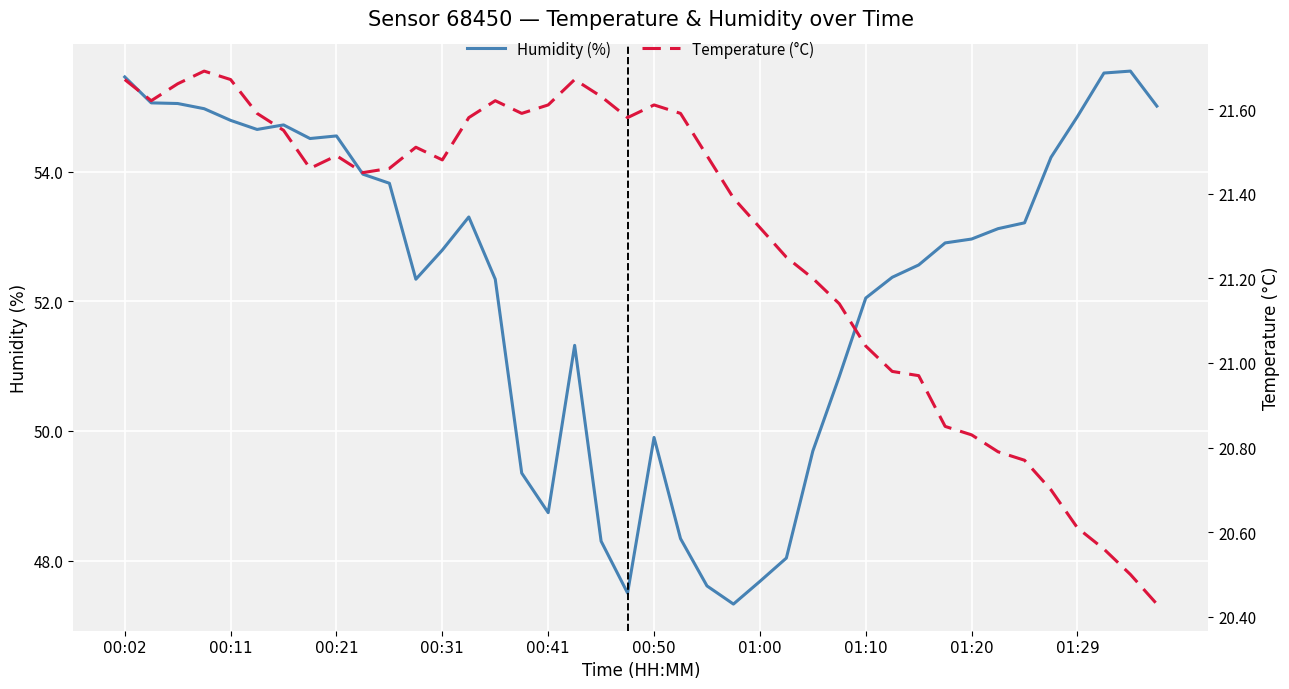

At which category is the sum across all series the highest?

00:02